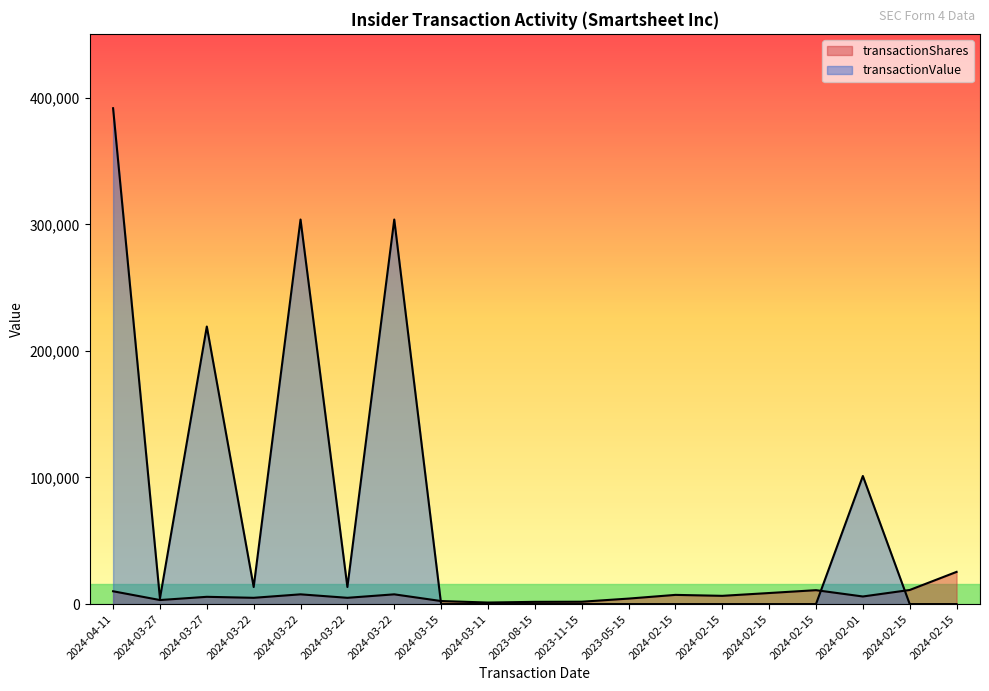

Where does the transactionShares series first go above 6001?

2024-04-11